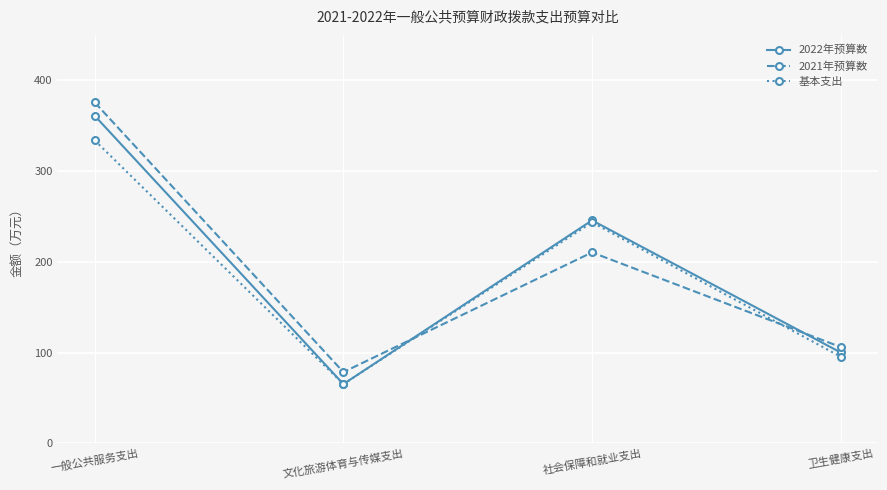

At which category does 基本支出 reach its first local peak?

社会保障和就业支出